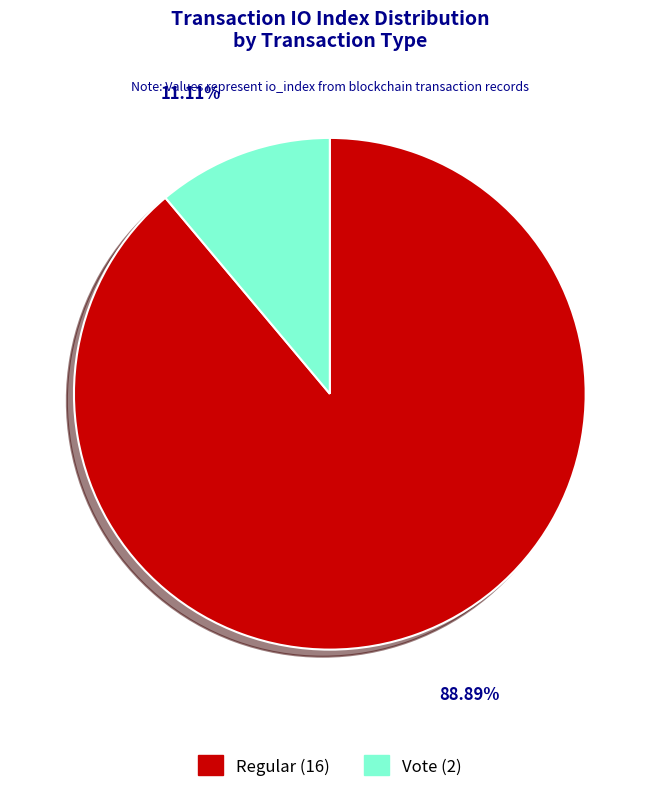

To the nearest percent, what is the combined percentage of Regular and Vote?

100%